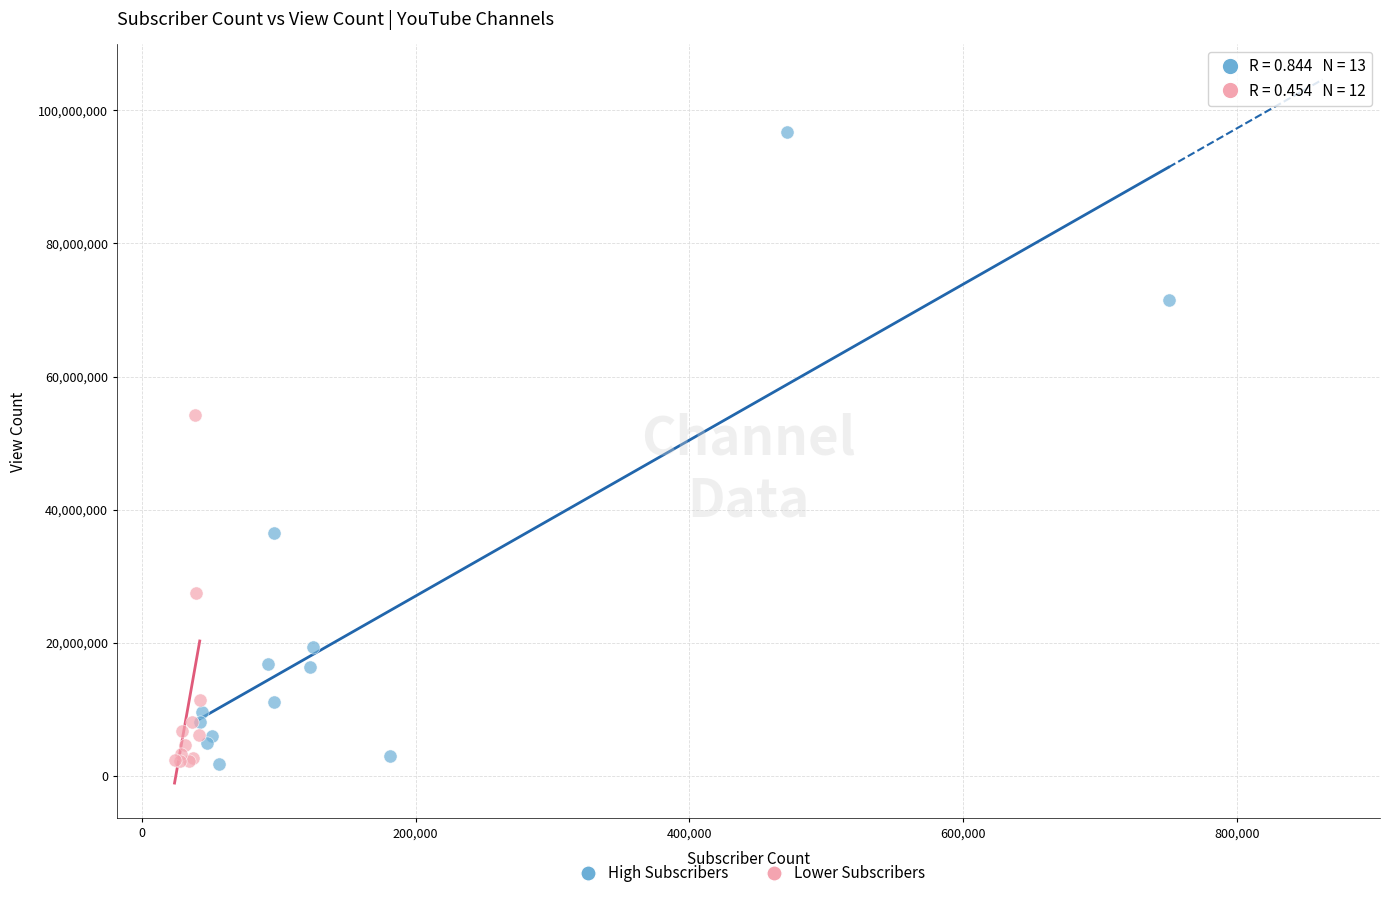

Which series has the largest Y range (max minus min)?

High Subscribers